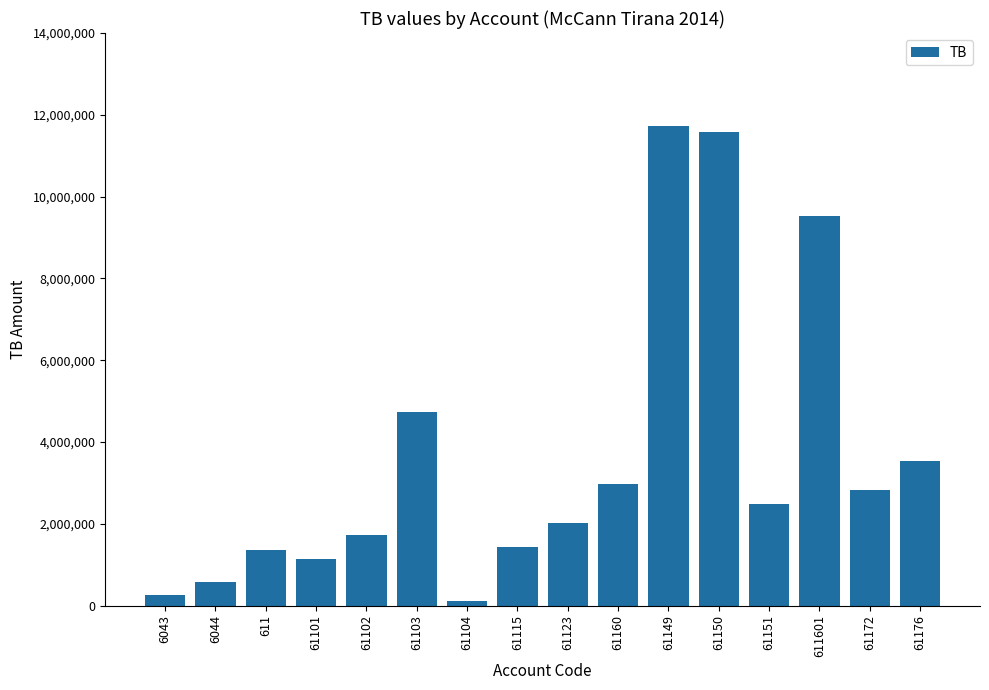

Does the chart contain stacked bars?

No